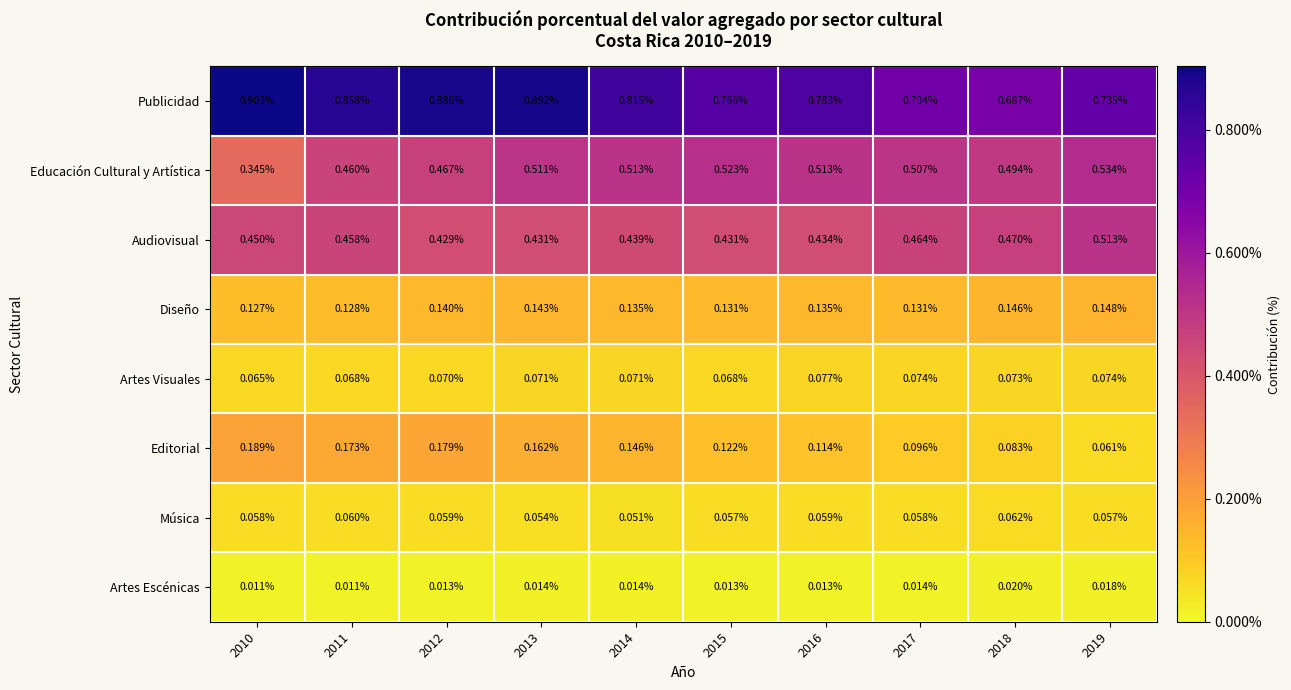

Rank the series at 2011 from highest to lowest value.

Publicidad, Educación Cultural y Artística, Audiovisual, Editorial, Diseño, Artes Visuales, Música, Artes Escénicas